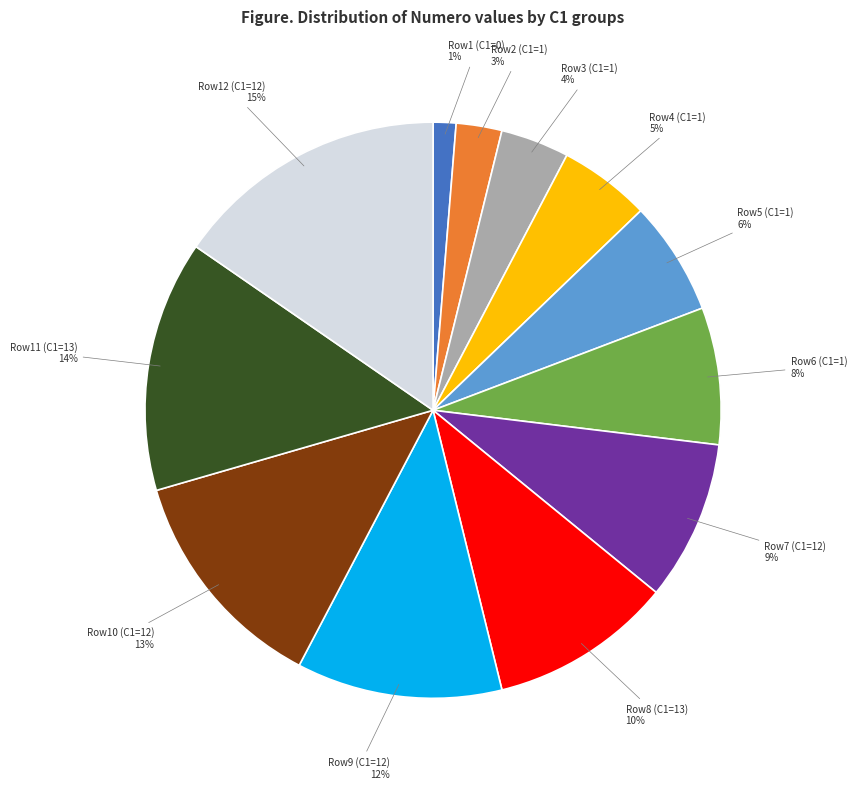

Is there any slice that represents more than half of the pie?

No